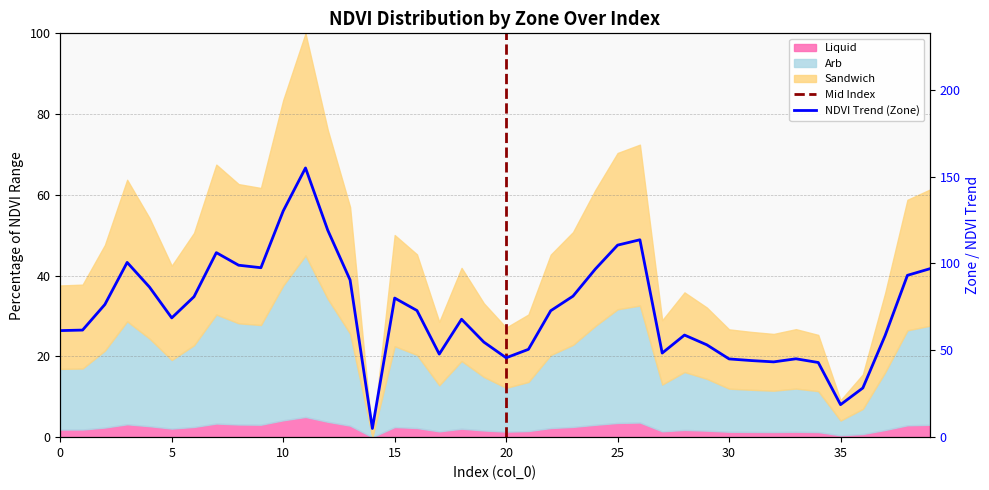

Where is the first local minimum?

5